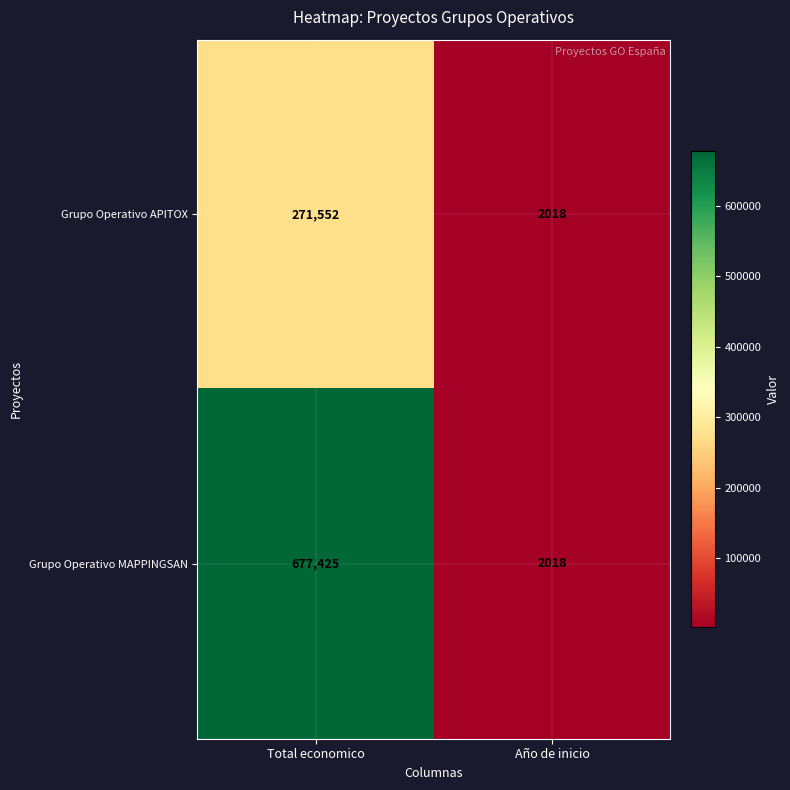

What is the difference between the Grupo Operativo MAPPINGSAN values at Total economico and Año de inicio?

675407